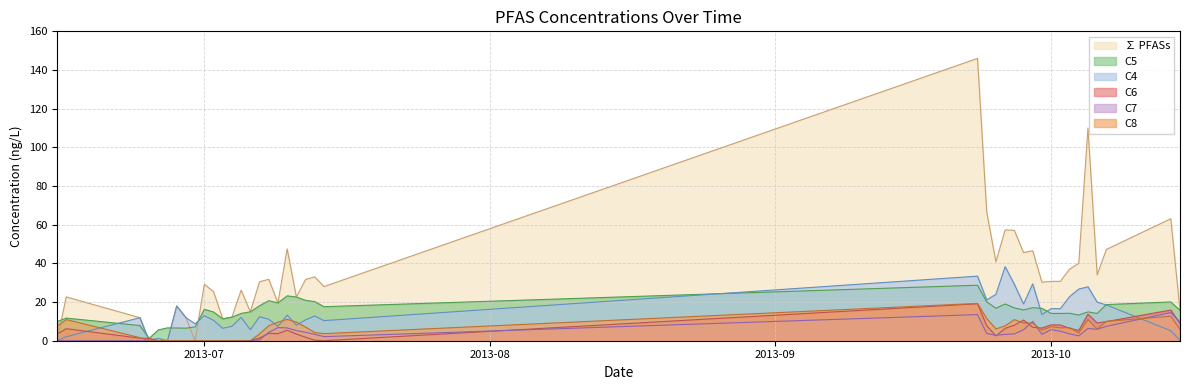

At which category does C7 reach its first local peak?

2013-07-09